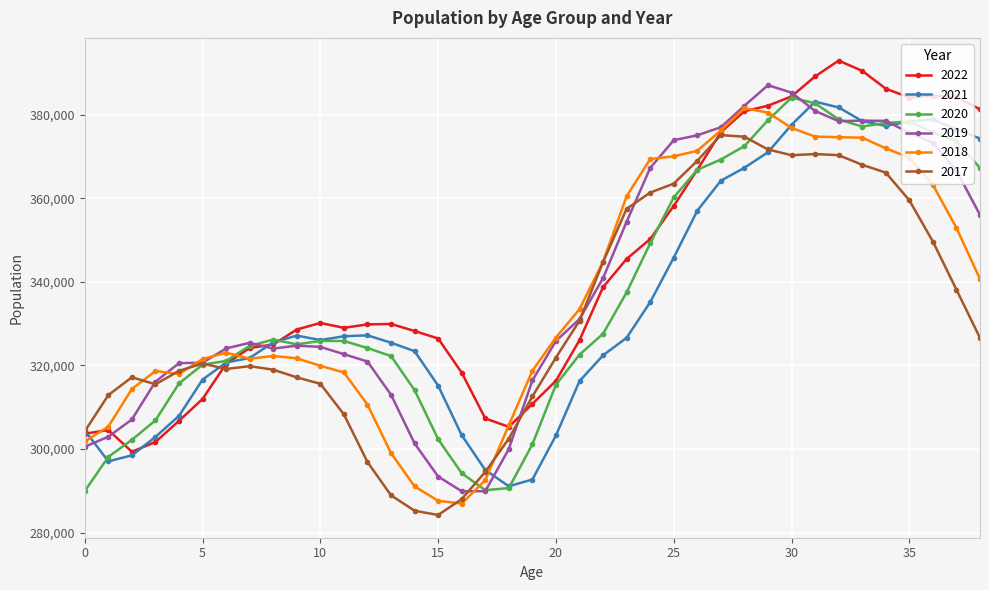

Which series has the widest spread of values?

2019